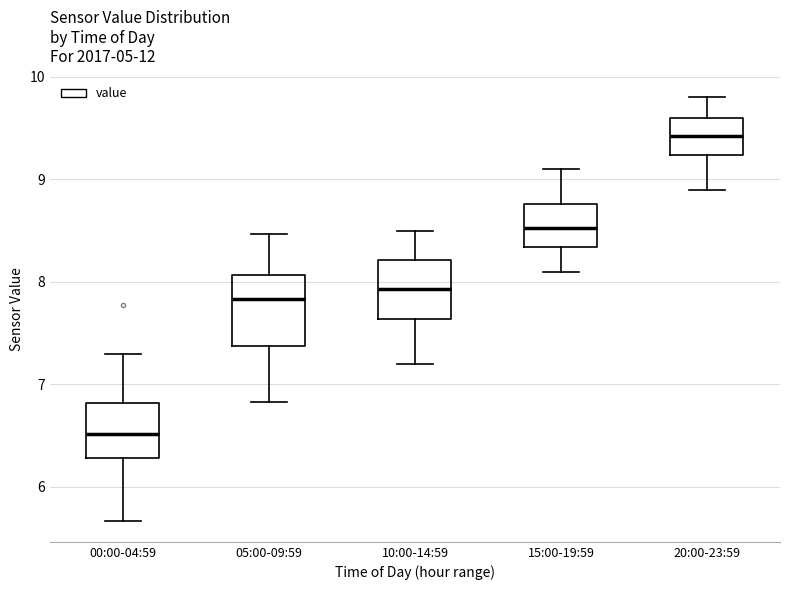

Which box is the tallest, from its lower edge to its upper edge?

05:00-09:59